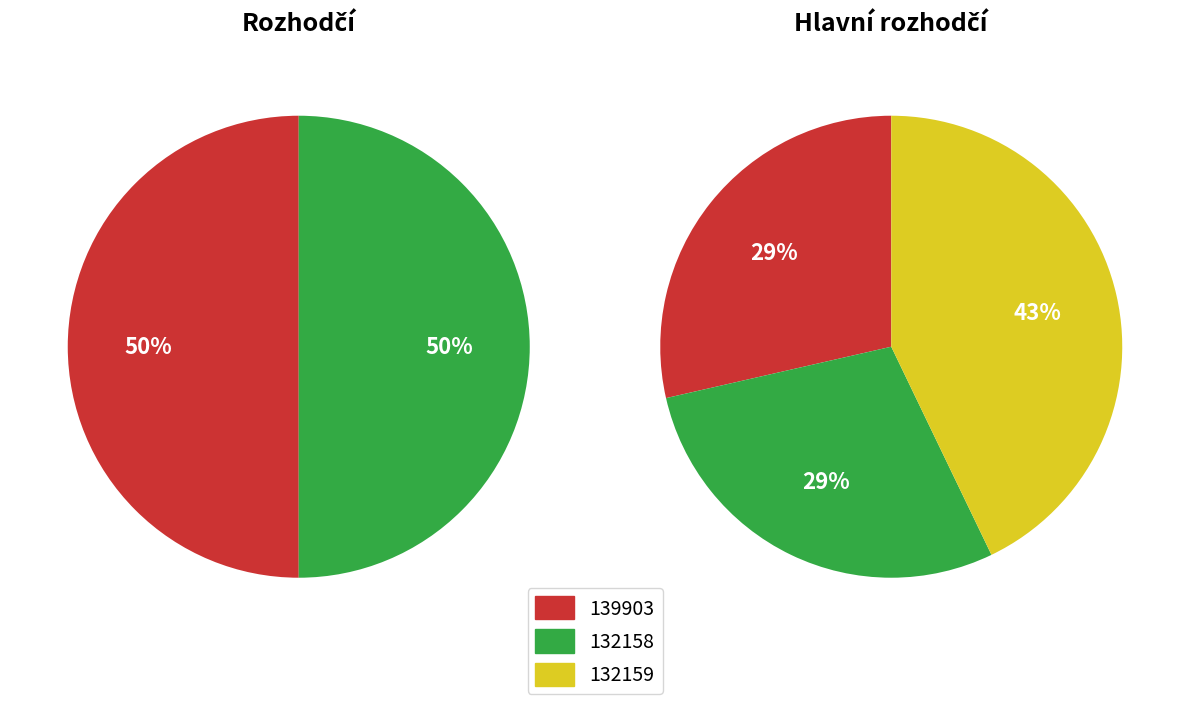

Between 139903 and 132158, which is larger?

139903